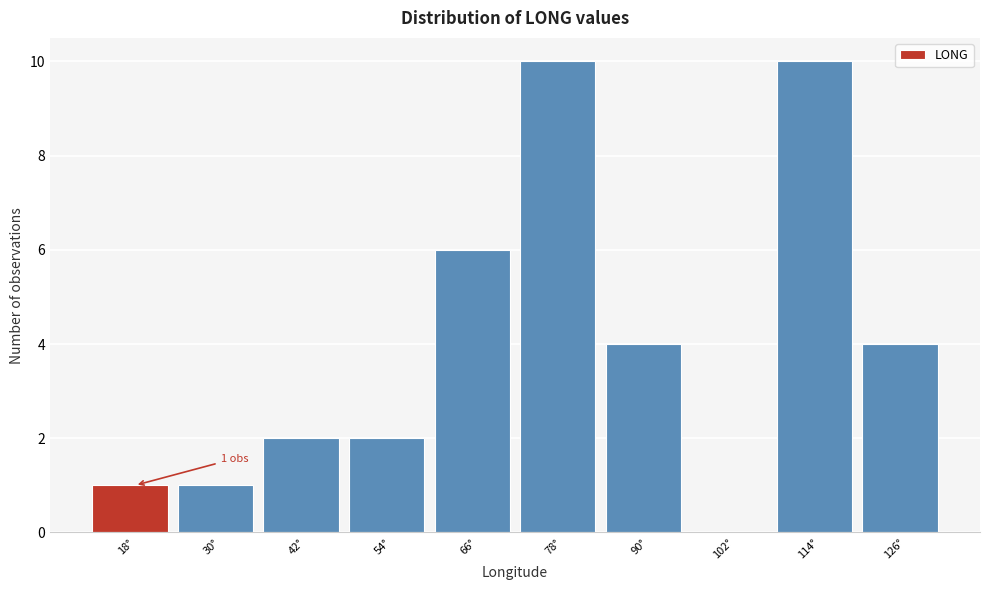

Reading left to right, list all the values displayed in this chart.

18°=1	30°=1	42°=2	54°=2	66°=6	78°=10	90°=4	102°=0	114°=10	126°=4